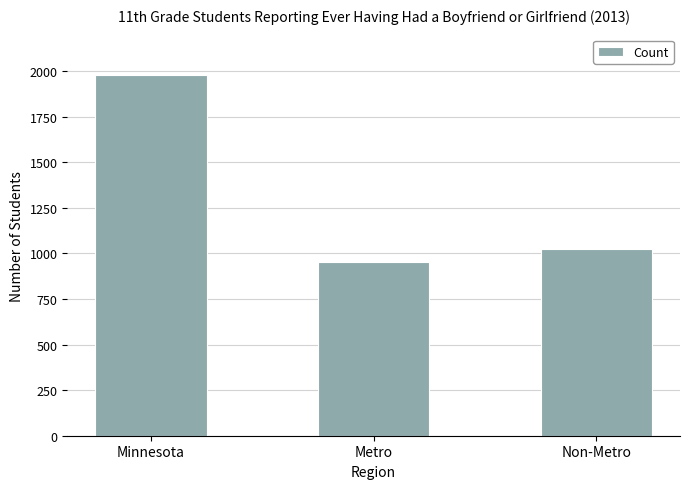

At which label does the data first exceed 1024?

Minnesota